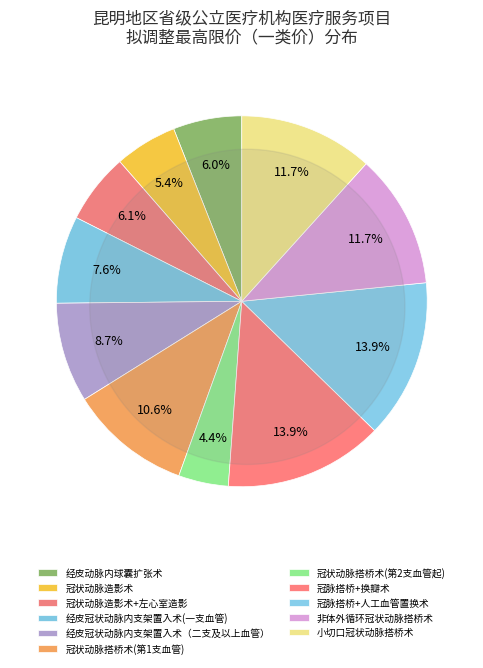

How many slices are in this pie chart?

11